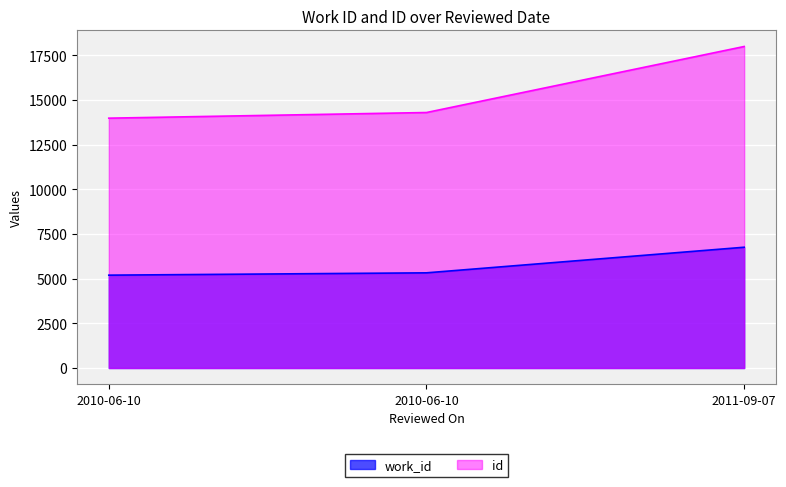

The id series shows 27747 at 2011-09-07. True or false?

False